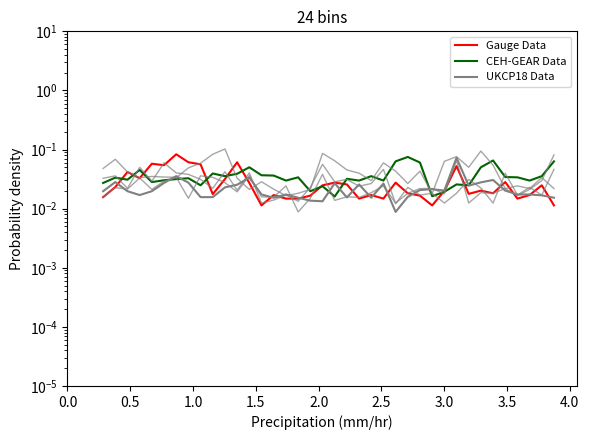

How many interior local valleys does the UKCP18 Data series have?

8